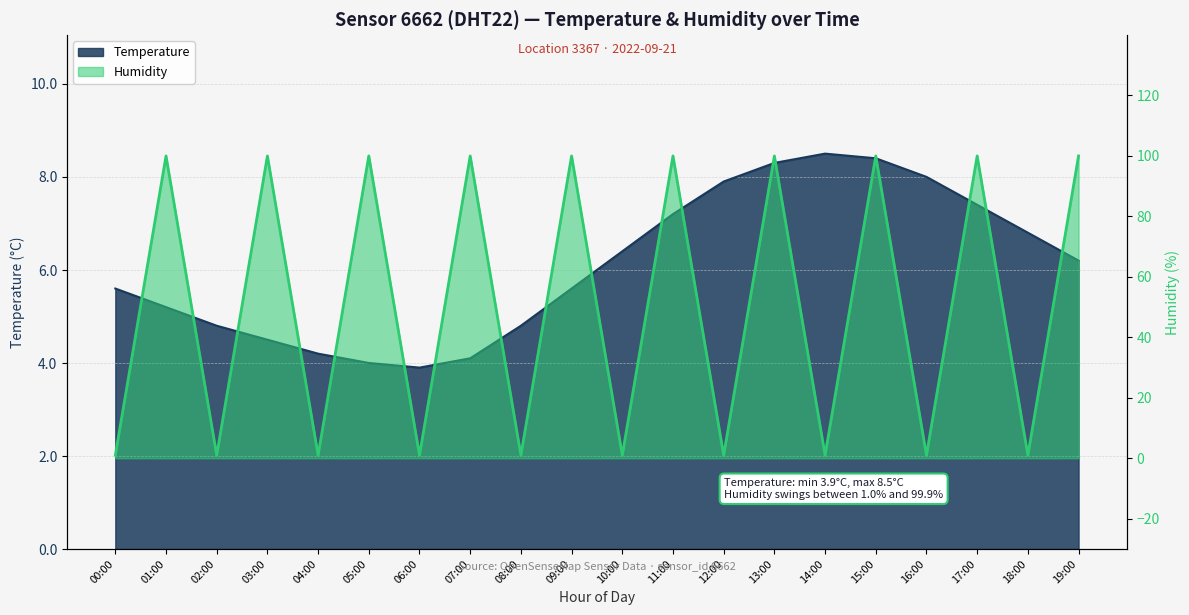

Reading right to left, list all the values displayed in this chart.

Temperature: 19:00=6.2	18:00=6.8	17:00=7.4	16:00=8.0	15:00=8.4	14:00=8.5	13:00=8.3	12:00=7.9	11:00=7.2	10:00=6.4	09:00=5.6	08:00=4.8	07:00=4.1	06:00=3.9	05:00=4.0	04:00=4.2	03:00=4.5	02:00=4.8	01:00=5.2	00:00=5.6
Humidity: 19:00=99.9	18:00=1.0	17:00=99.9	16:00=1.0	15:00=99.9	14:00=1.0	13:00=99.9	12:00=1.0	11:00=99.9	10:00=1.0	09:00=99.9	08:00=1.0	07:00=99.9	06:00=1.0	05:00=99.9	04:00=1.0	03:00=99.9	02:00=1.0	01:00=99.9	00:00=1.0